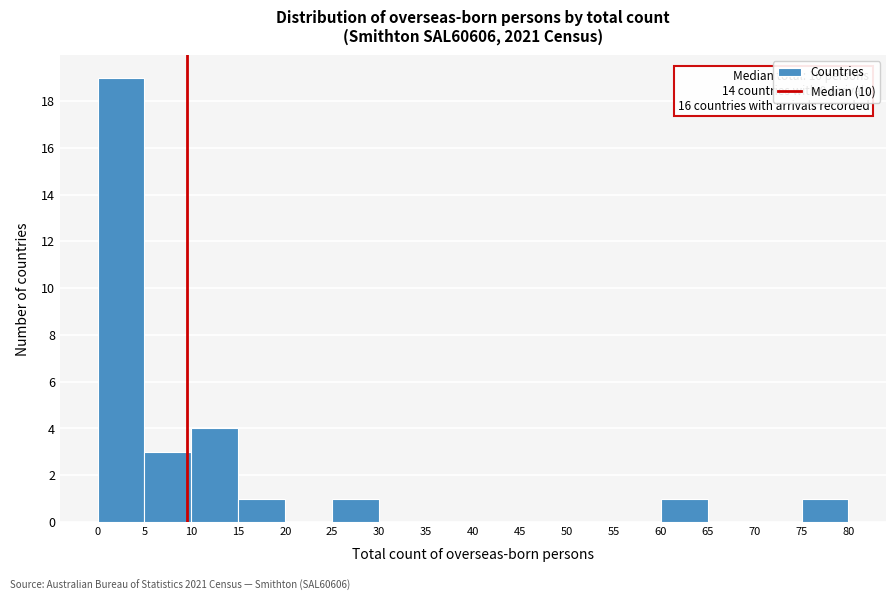

Which range on the x-axis has the tallest bar?

0 to 5